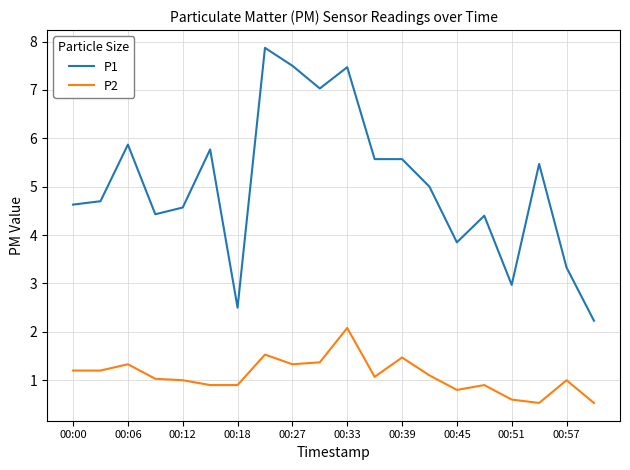

What is the maximum value for P1?

7.9